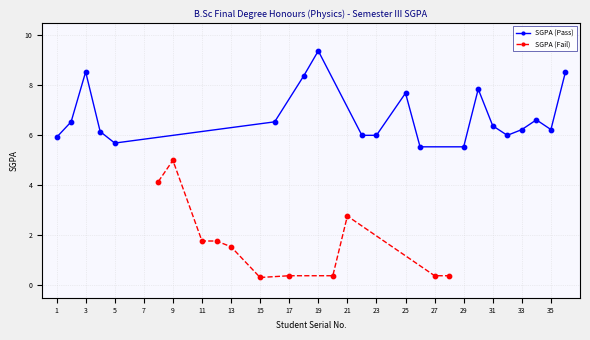

The value of SGPA (Pass) at 31 is 9.0. True or false?

False